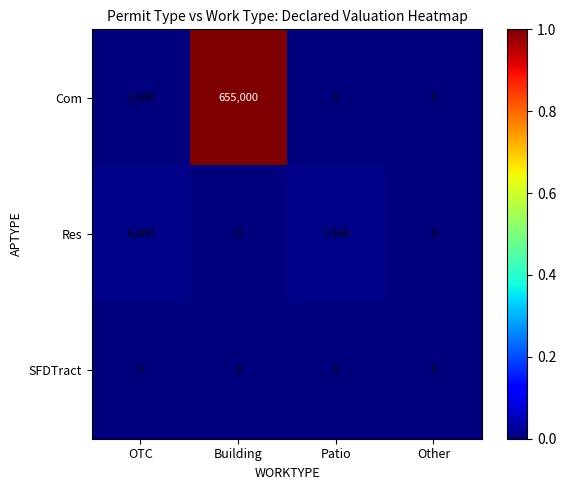

The value of Res at Patio is 13260. True or false?

False